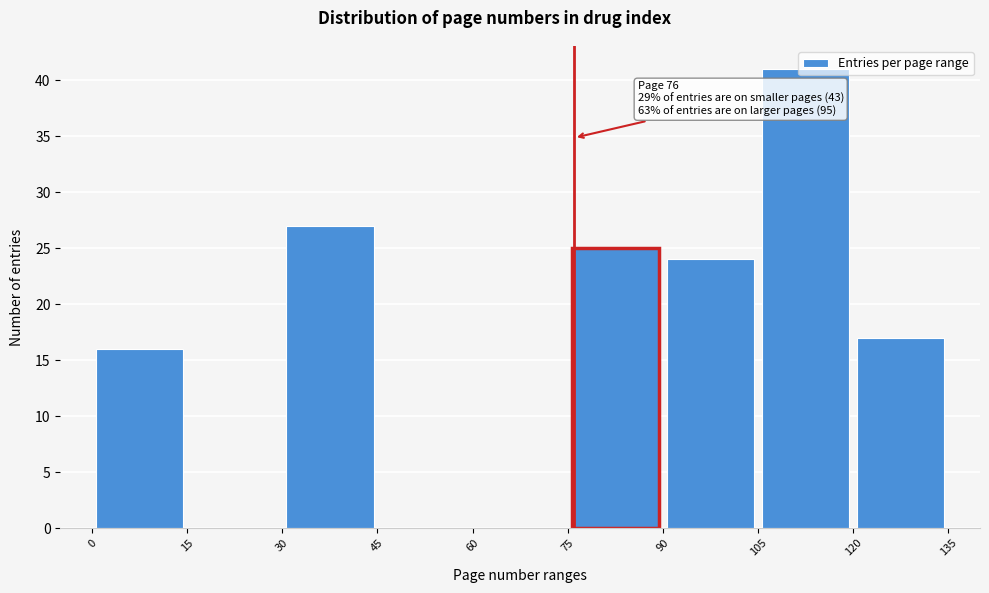

Which range on the x-axis has the tallest bar?

105 to 120